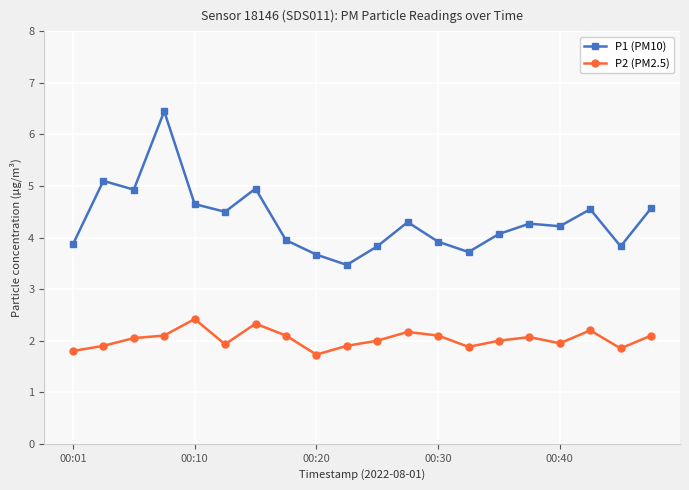

Which series has the largest total across all categories?

P1 (PM10)